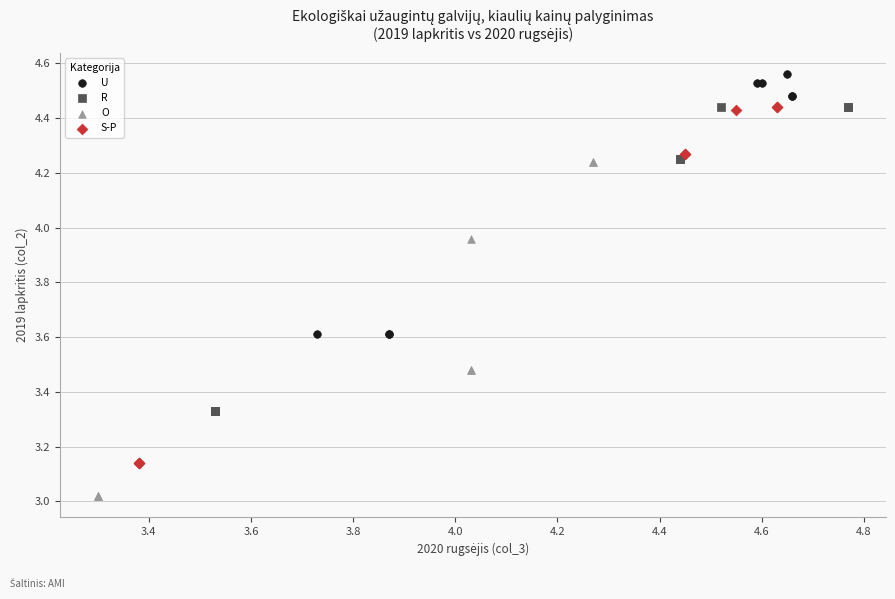

Which series contains the lowest Y value?

O